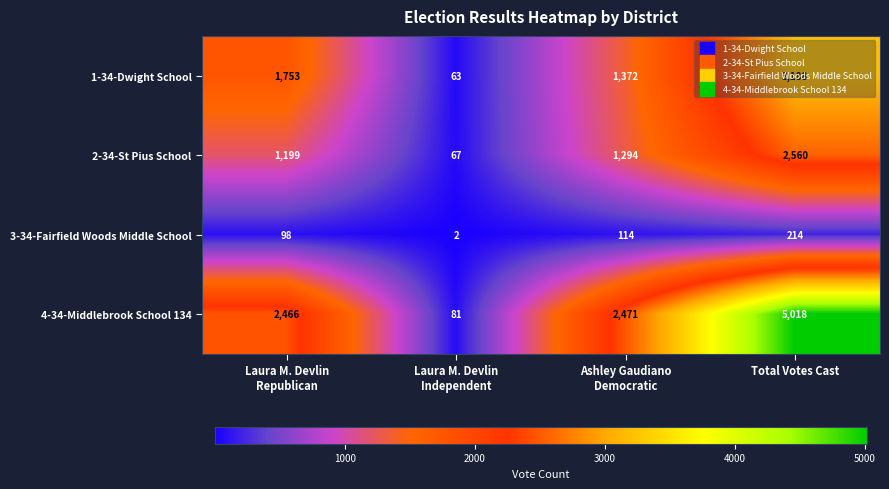

Rank the series by their maximum value, from highest to lowest.

4-34-Middlebrook School 134, 1-34-Dwight School, 2-34-St Pius School, 3-34-Fairfield Woods Middle School